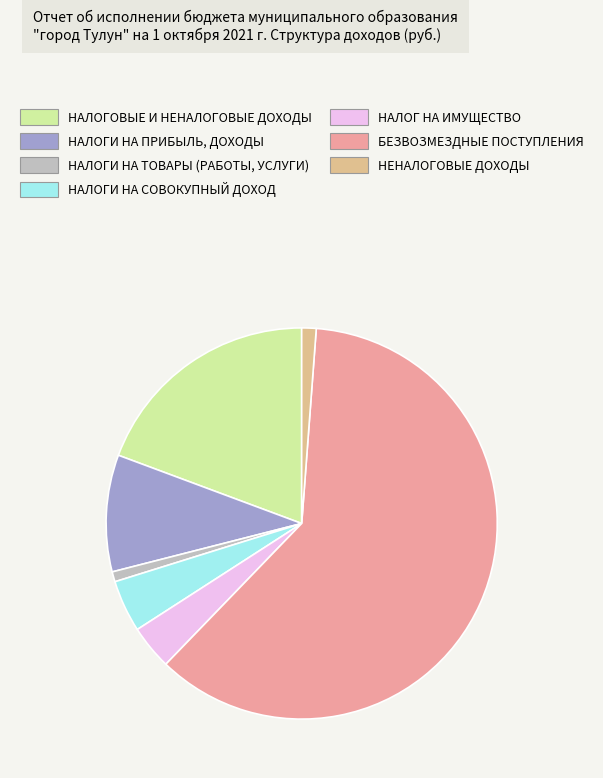

Is it true that НЕНАЛОГОВЫЕ ДОХОДЫ is 11% of the pie?

False